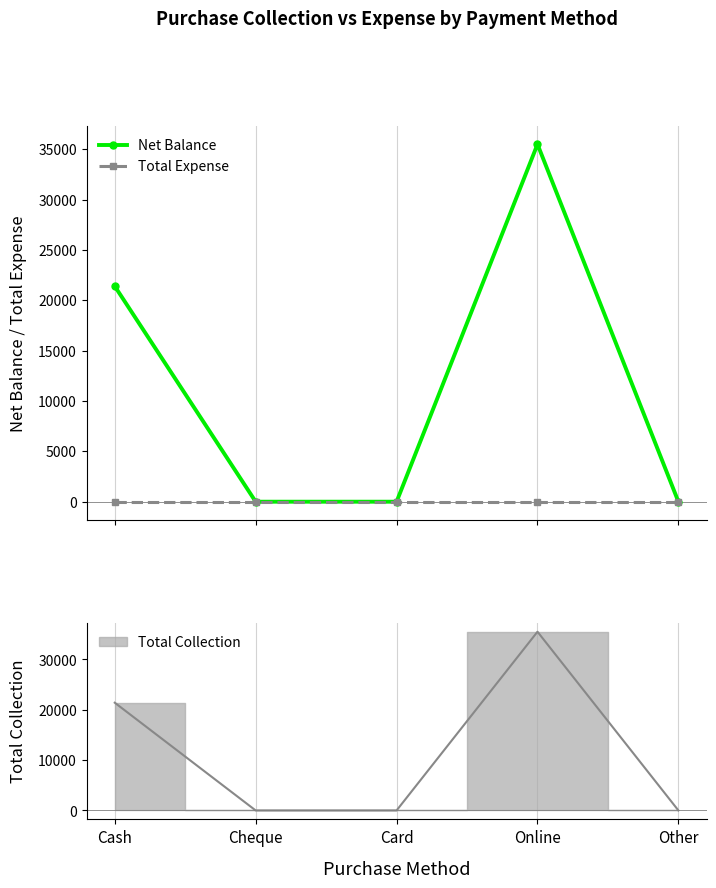

Reading left to right, list all the values displayed in this chart.

Net Balance: Cash=21402	Cheque=0	Card=0	Online=35500	Other=0
Total Expense: Cash=0	Cheque=0	Card=0	Online=0	Other=0